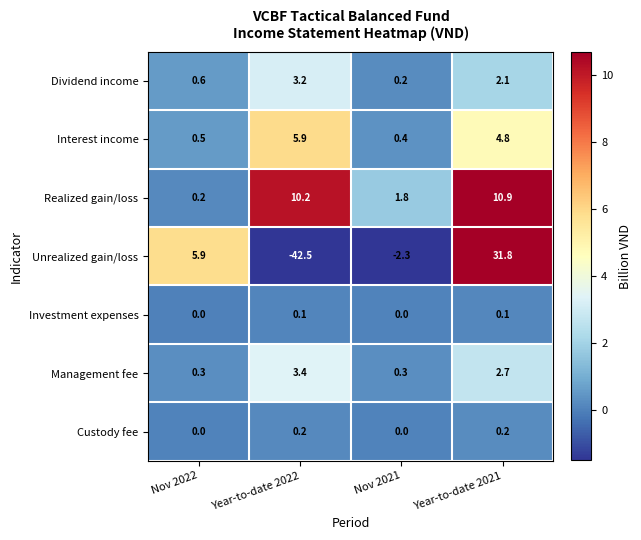

Rank the series by their maximum value, from lowest to highest.

Investment expenses, Custody fee, Dividend income, Management fee, Interest income, Realized gain/loss, Unrealized gain/loss